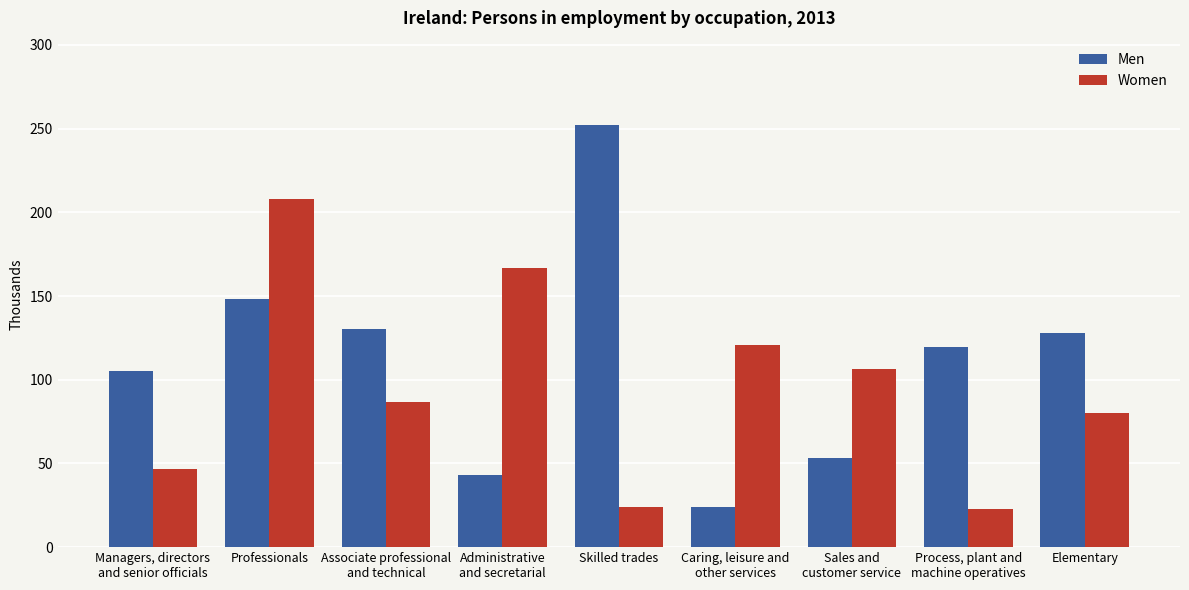

Is it true that Men equals 96.1 at Sales and
customer service?

False